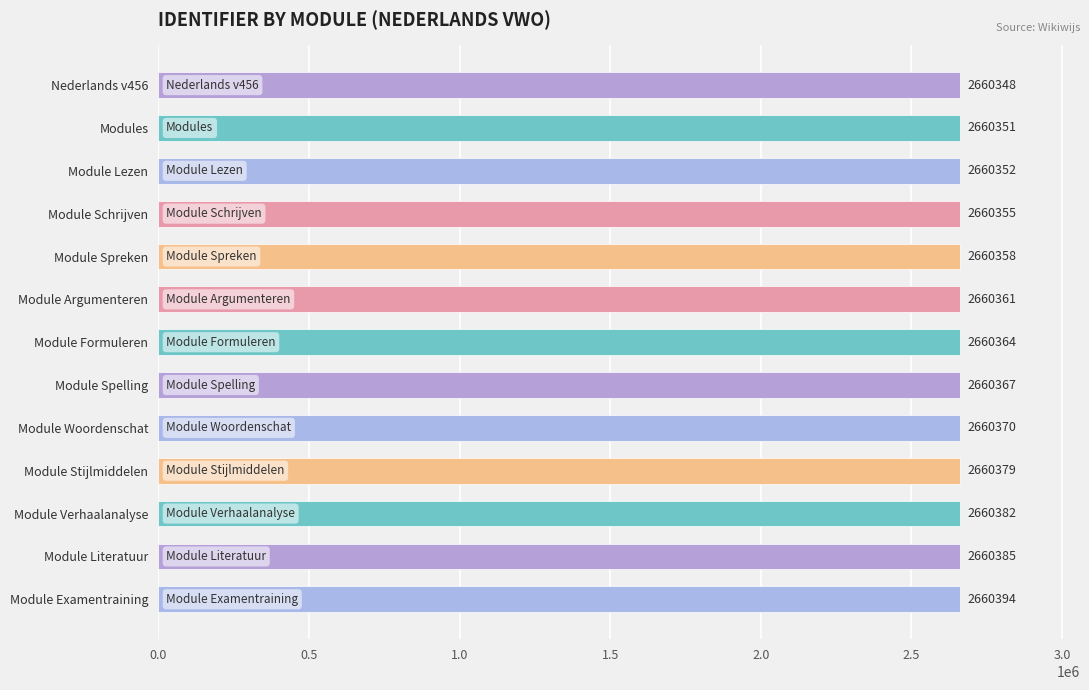

What is the change in value from Module Examentraining to Module Stijlmiddelen?

-15